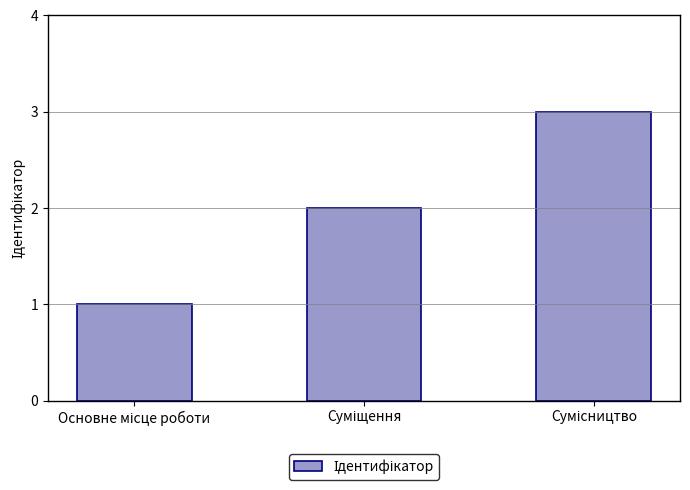

What is the greatest value displayed?

3